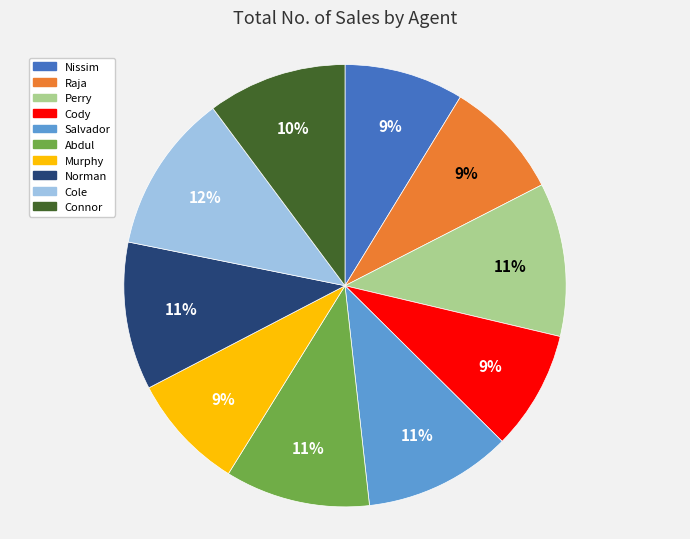

What is the ratio of the value at Nissim to the value at Raja?

1.0